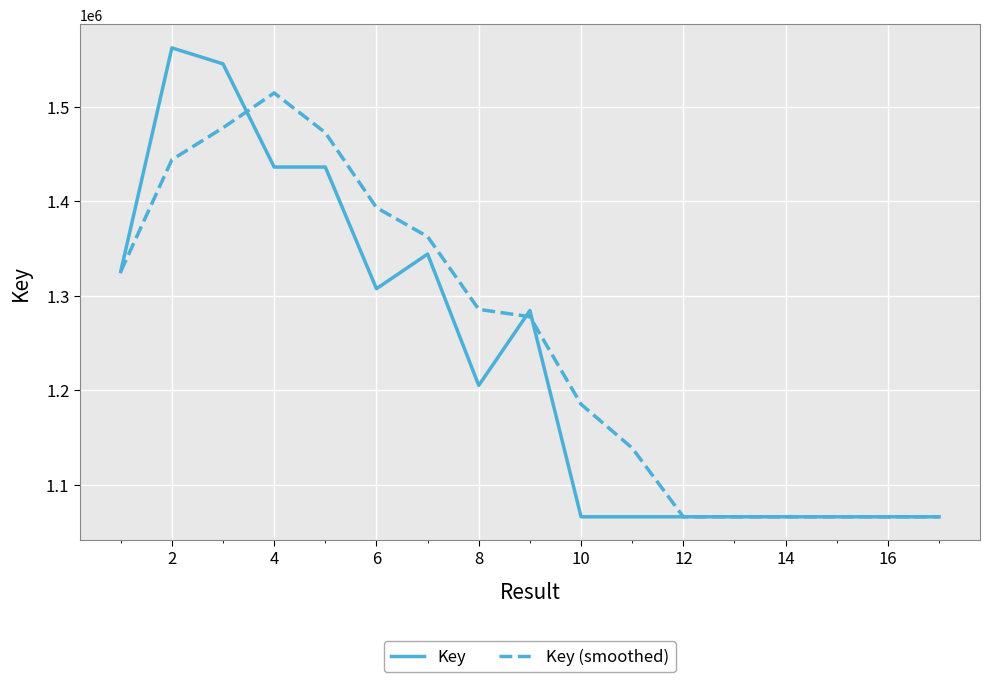

Rank the series by their maximum value, from lowest to highest.

Key (smoothed), Key